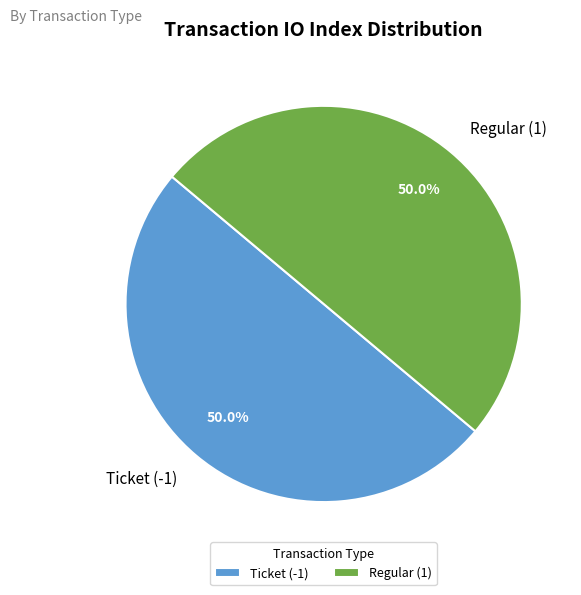

Approximately how many times larger is the value at Regular (1) compared to Ticket (-1)?

1.0